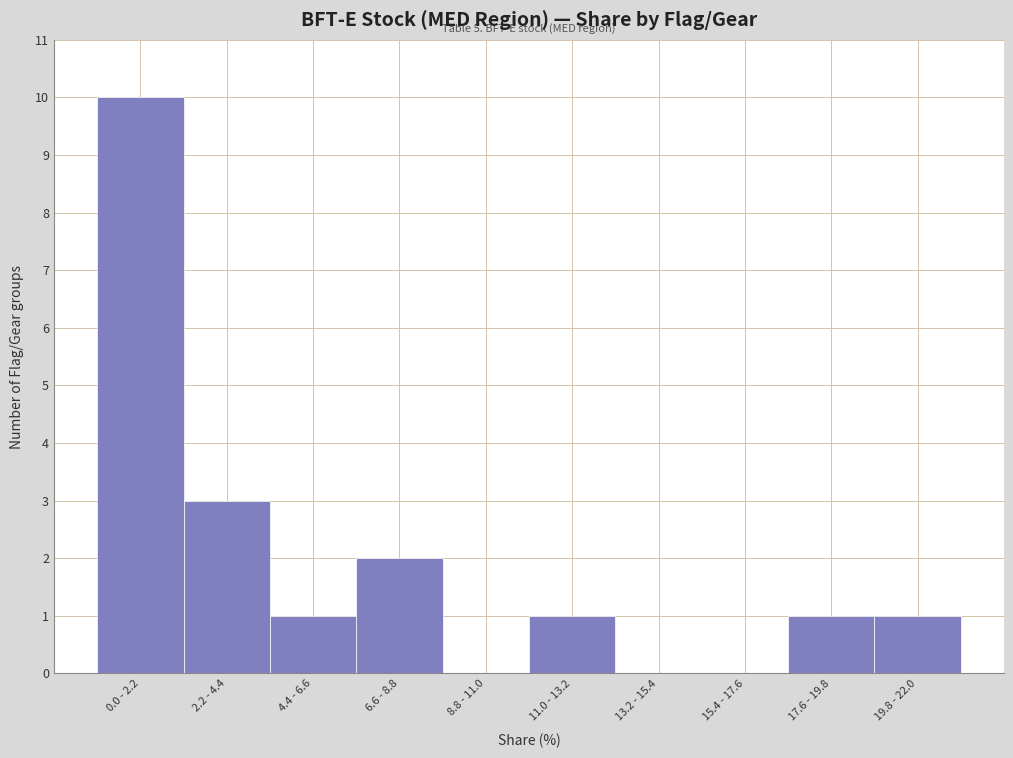

Reading right to left, transcribe all the data shown in this chart.

19.8 - 22.0=1	17.6 - 19.8=1	15.4 - 17.6=0	13.2 - 15.4=0	11.0 - 13.2=1	8.8 - 11.0=0	6.6 - 8.8=2	4.4 - 6.6=1	2.2 - 4.4=3	0.0 - 2.2=10